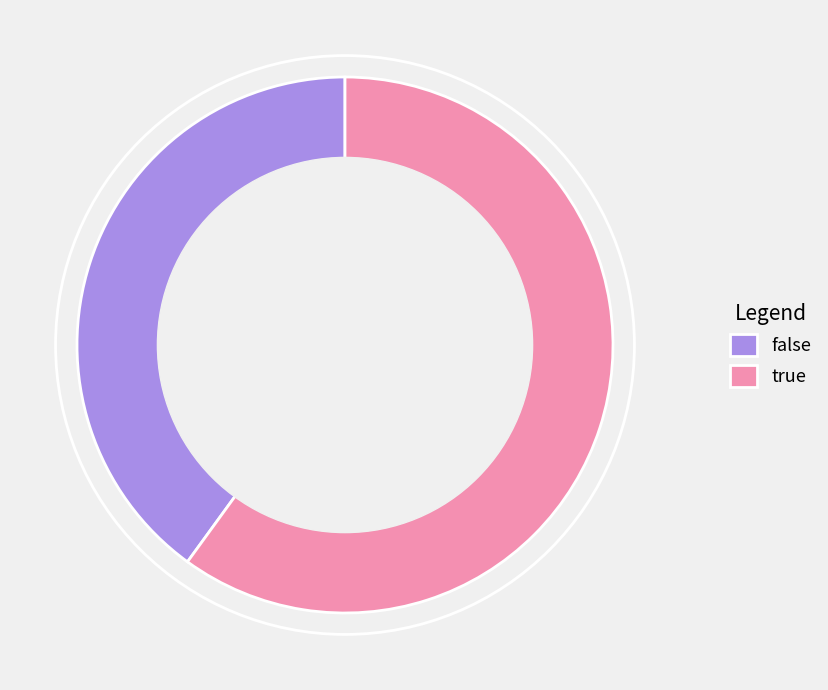

True or false: false accounts for 54% of the total.

False